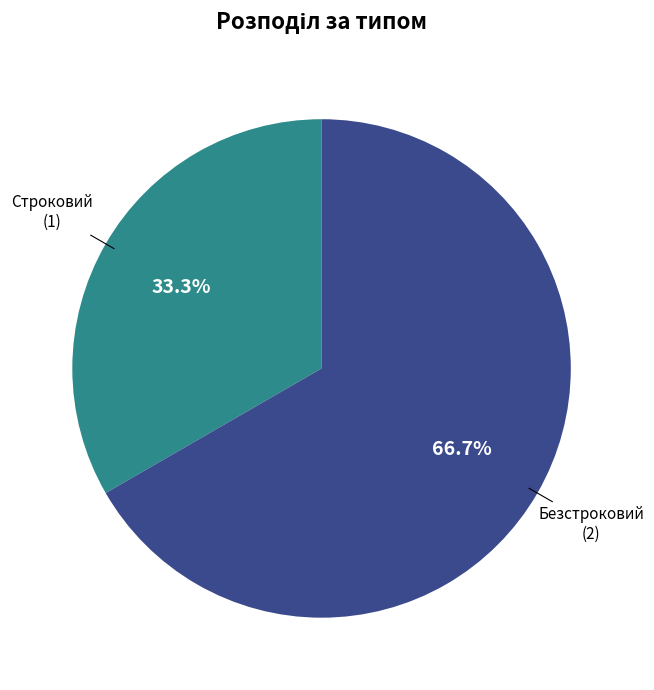

Does any single category account for the majority?

Yes